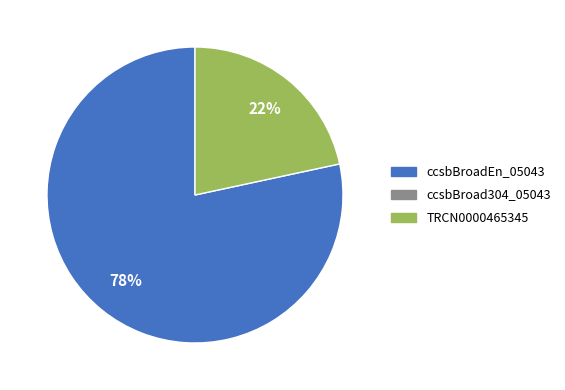

Count the number of slices in the pie.

2